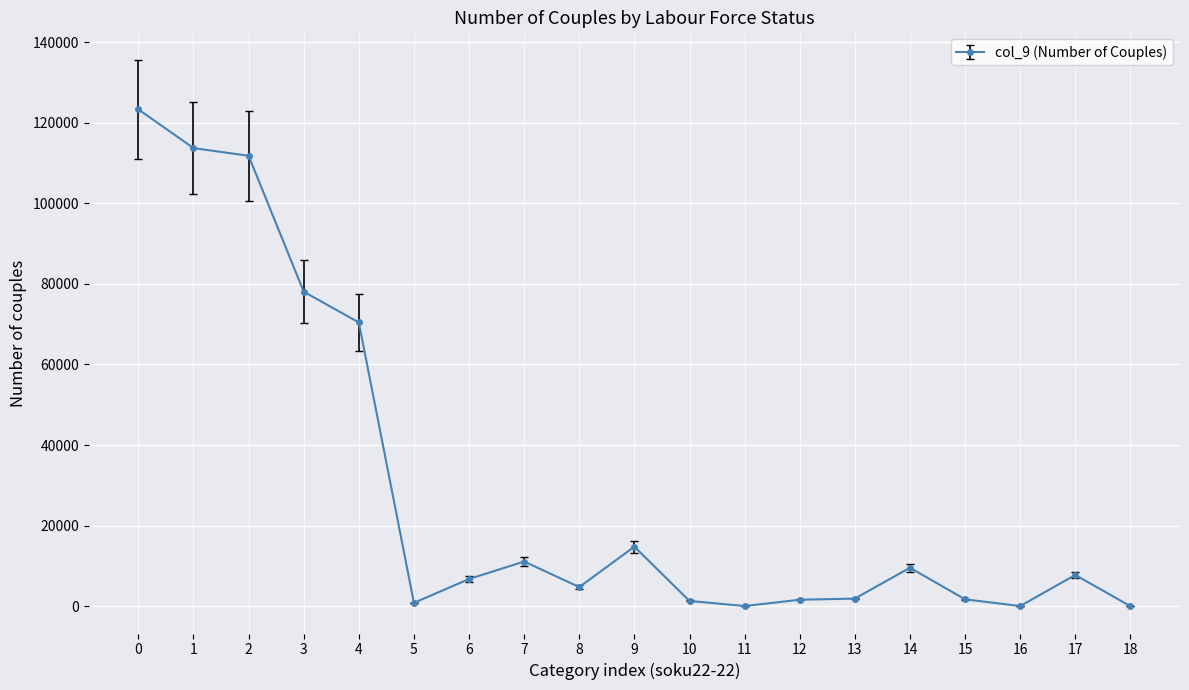

How many lines are shown in the chart?

1